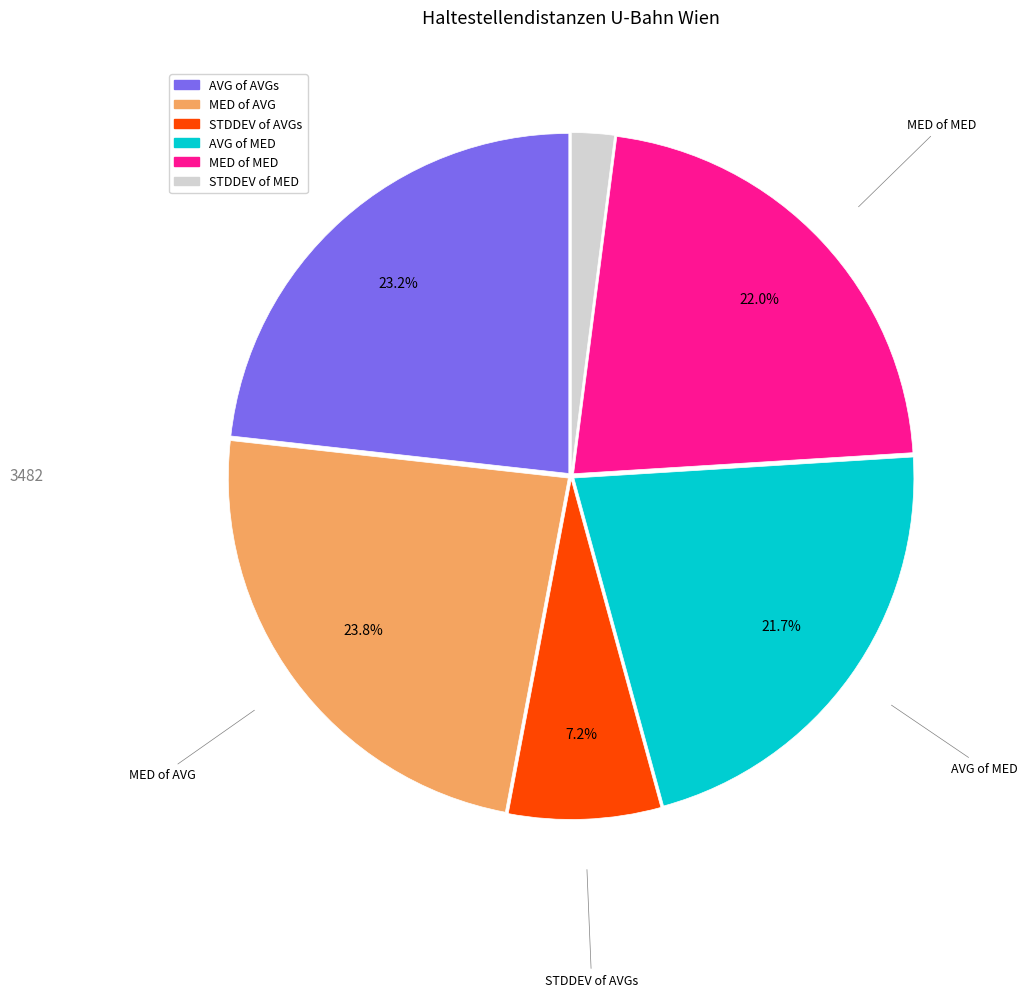

Combined, do MED of MED and AVG of AVGs account for over 50%?

No